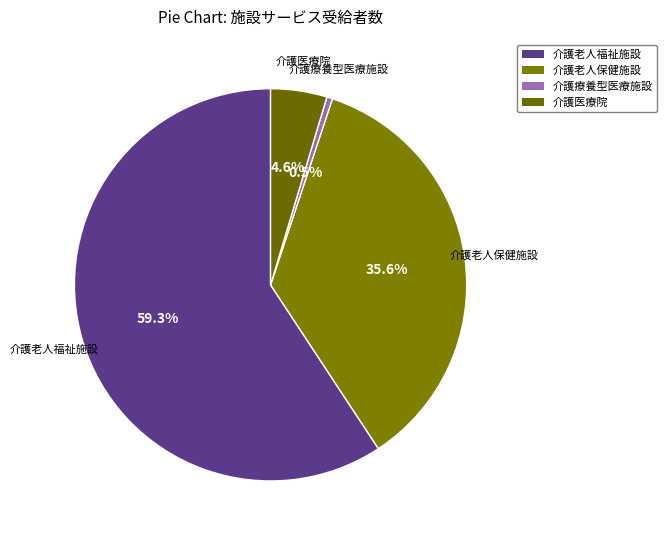

Is it true that 介護療養型医療施設 is 8% of the pie?

False